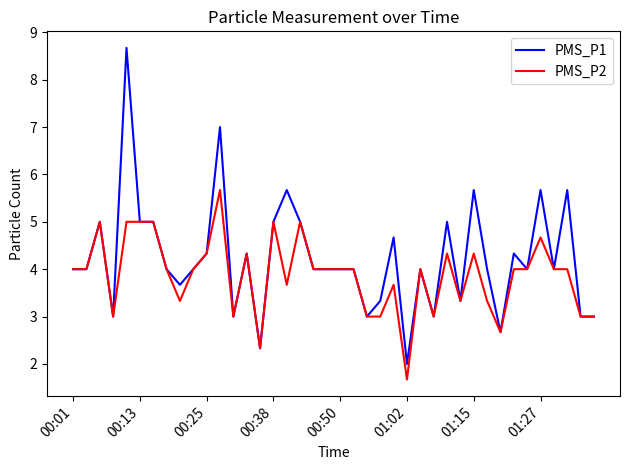

List the series in order of their overall mean, lowest first.

PMS_P2, PMS_P1